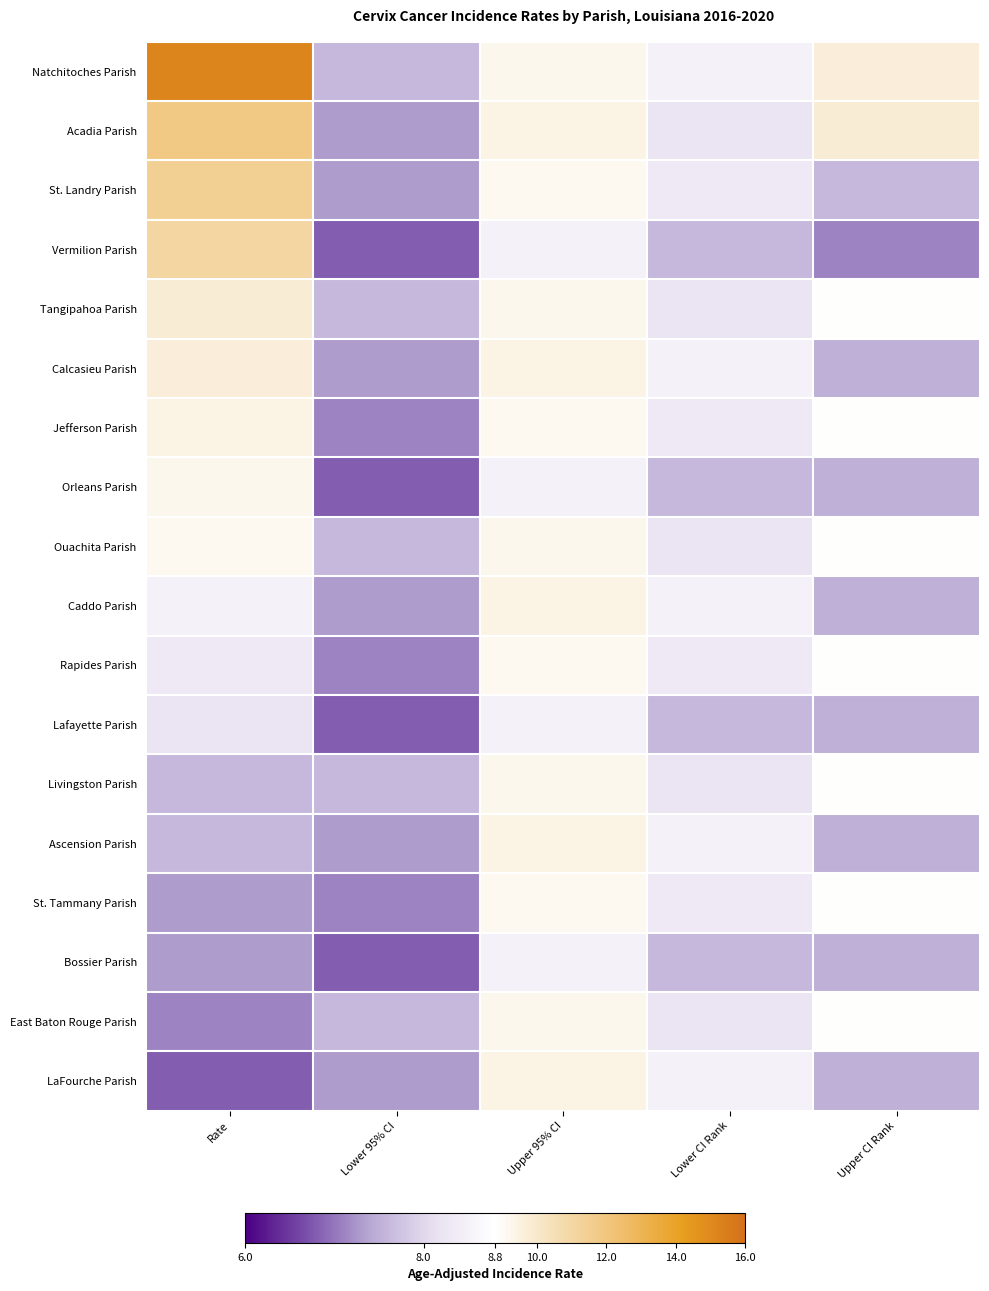

Reading right to left, list all the values displayed in this chart.

Natchitoches Parish: Upper CI Rank=9.7	Lower CI Rank=8.5	Upper 95% CI=9.2	Lower 95% CI=7.6	Rate=15.2
Acadia Parish: Upper CI Rank=9.8	Lower CI Rank=8.2	Upper 95% CI=9.4	Lower 95% CI=7.3	Rate=11.8
St. Landry Parish: Upper CI Rank=7.6	Lower CI Rank=8.3	Upper 95% CI=9.1	Lower 95% CI=7.3	Rate=11.4
Vermilion Parish: Upper CI Rank=7.1	Lower CI Rank=7.6	Upper 95% CI=8.5	Lower 95% CI=6.8	Rate=11.0
Tangipahoa Parish: Upper CI Rank=8.8	Lower CI Rank=8.2	Upper 95% CI=9.2	Lower 95% CI=7.6	Rate=9.8
Calcasieu Parish: Upper CI Rank=7.5	Lower CI Rank=8.5	Upper 95% CI=9.4	Lower 95% CI=7.3	Rate=9.7
Jefferson Parish: Upper CI Rank=8.8	Lower CI Rank=8.3	Upper 95% CI=9.1	Lower 95% CI=7.1	Rate=9.4
Orleans Parish: Upper CI Rank=7.5	Lower CI Rank=7.6	Upper 95% CI=8.5	Lower 95% CI=6.8	Rate=9.2
Ouachita Parish: Upper CI Rank=8.8	Lower CI Rank=8.2	Upper 95% CI=9.2	Lower 95% CI=7.6	Rate=9.1
Caddo Parish: Upper CI Rank=7.5	Lower CI Rank=8.5	Upper 95% CI=9.4	Lower 95% CI=7.3	Rate=8.5
Rapides Parish: Upper CI Rank=8.8	Lower CI Rank=8.3	Upper 95% CI=9.1	Lower 95% CI=7.1	Rate=8.3
Lafayette Parish: Upper CI Rank=7.5	Lower CI Rank=7.6	Upper 95% CI=8.5	Lower 95% CI=6.8	Rate=8.2
Livingston Parish: Upper CI Rank=8.8	Lower CI Rank=8.2	Upper 95% CI=9.2	Lower 95% CI=7.6	Rate=7.6
Ascension Parish: Upper CI Rank=7.5	Lower CI Rank=8.5	Upper 95% CI=9.4	Lower 95% CI=7.3	Rate=7.6
St. Tammany Parish: Upper CI Rank=8.8	Lower CI Rank=8.3	Upper 95% CI=9.1	Lower 95% CI=7.1	Rate=7.3
Bossier Parish: Upper CI Rank=7.5	Lower CI Rank=7.6	Upper 95% CI=8.5	Lower 95% CI=6.8	Rate=7.3
East Baton Rouge Parish: Upper CI Rank=8.8	Lower CI Rank=8.2	Upper 95% CI=9.2	Lower 95% CI=7.6	Rate=7.1
LaFourche Parish: Upper CI Rank=7.5	Lower CI Rank=8.5	Upper 95% CI=9.4	Lower 95% CI=7.3	Rate=6.8